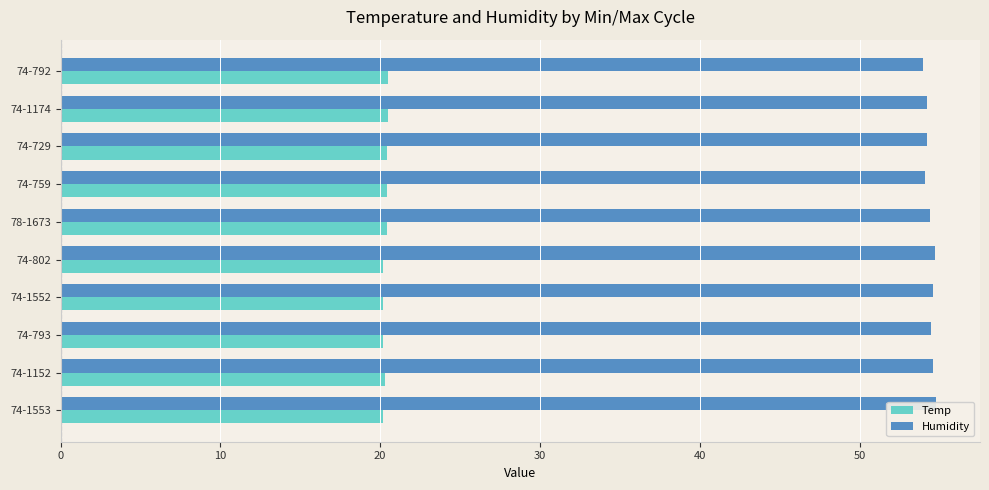

Reading right to left, transcribe all the data shown in this chart.

Temp: 20.5	20.5	20.4	20.4	20.4	20.2	20.2	20.2	20.3	20.2
Humidity: 54.0	54.2	54.2	54.1	54.4	54.7	54.6	54.5	54.6	54.8